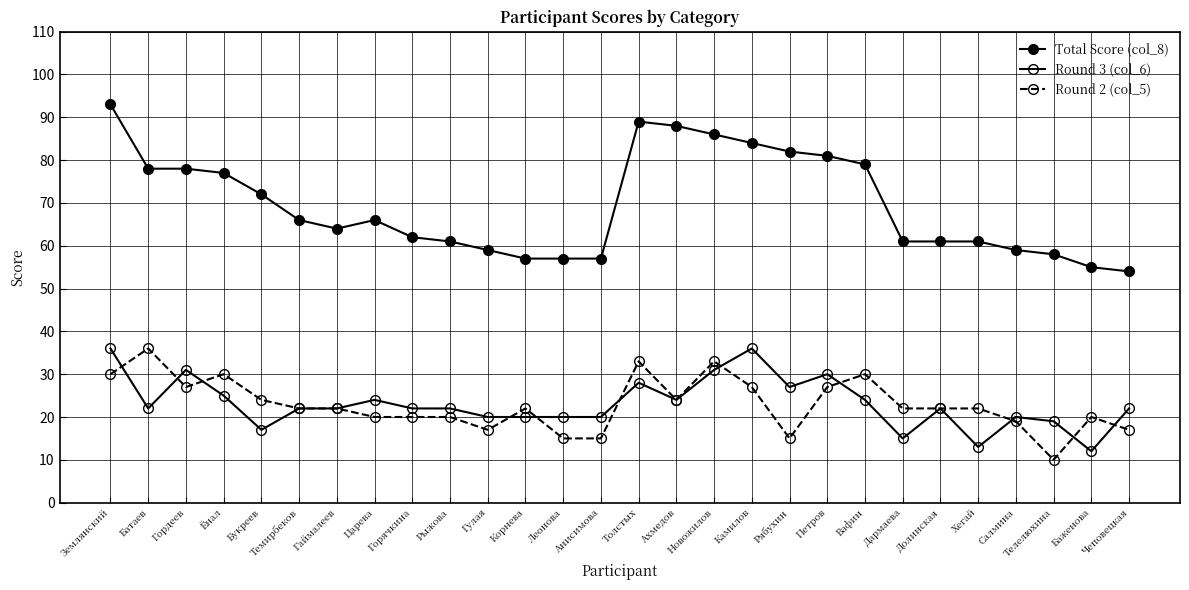

Reading right to left, list all the values displayed in this chart.

Total Score (col_8): 54	55	58	59	61	61	61	79	81	82	84	86	88	89	57	57	57	59	61	62	66	64	66	72	77	78	78	93
Round 3 (col_6): 22	12	19	20	13	22	15	24	30	27	36	31	24	28	20	20	20	20	22	22	24	22	22	17	25	31	22	36
Round 2 (col_5): 17	20	10	19	22	22	22	30	27	15	27	33	24	33	15	15	22	17	20	20	20	22	22	24	30	27	36	30